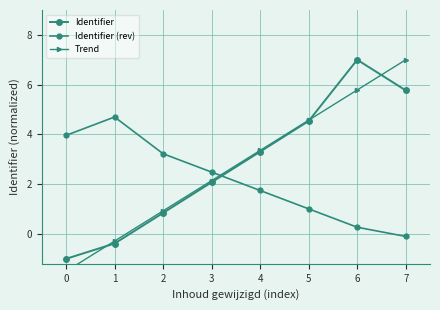

At how many categories does at least one series exceed 3?

7